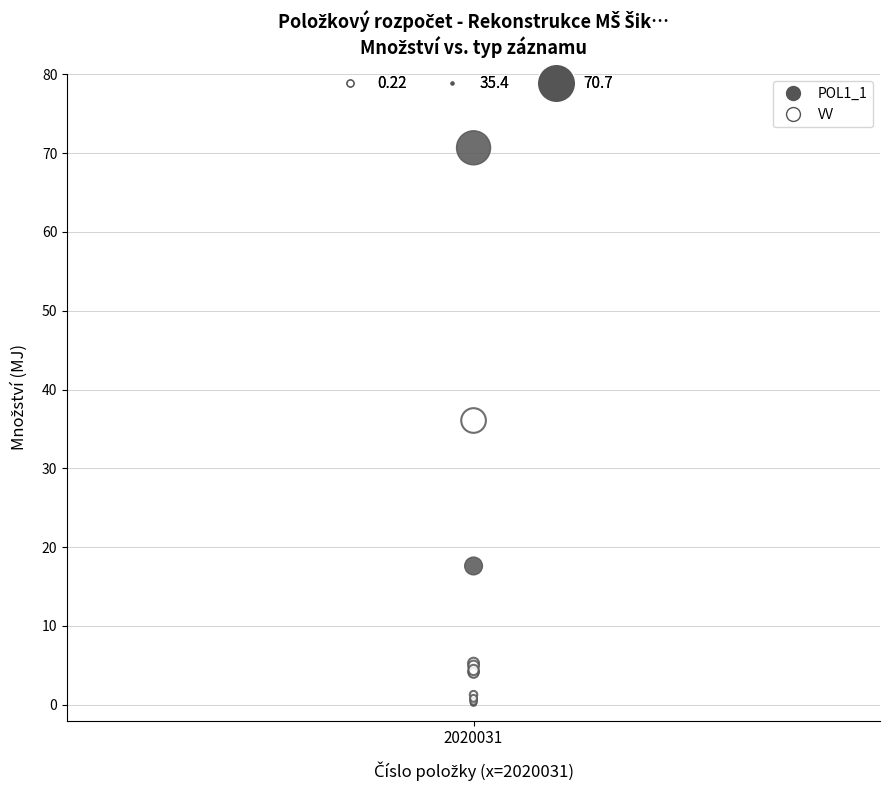

Which series reaches the maximum Y coordinate?

POL1_1